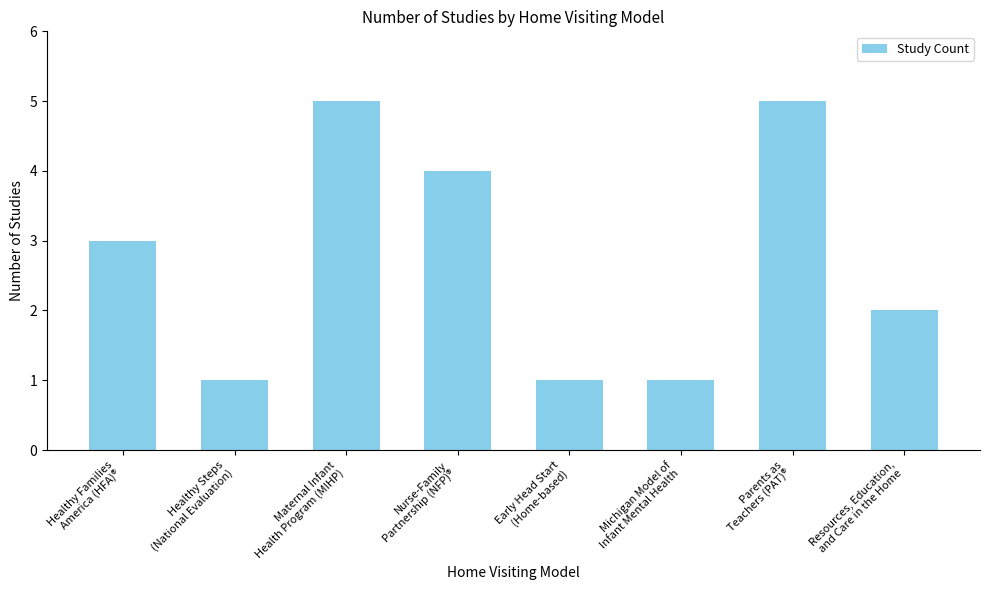

Reading right to left, transcribe all the data shown in this chart.

Resources, Education,
and Care in the Home=2	Parents as
Teachers (PAT)®=5	Michigan Model of
Infant Mental Health=1	Early Head Start
(Home-based)=1	Nurse-Family
Partnership (NFP)®=4	Maternal Infant
Health Program (MIHP)=5	Healthy Steps
(National Evaluation)=1	Healthy Families
America (HFA)®=3